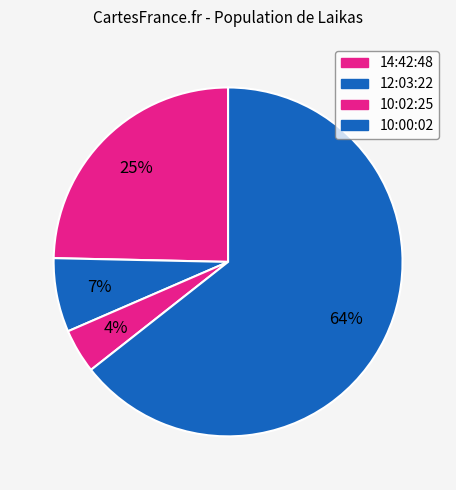

Which category accounts for the majority?

10:00:02